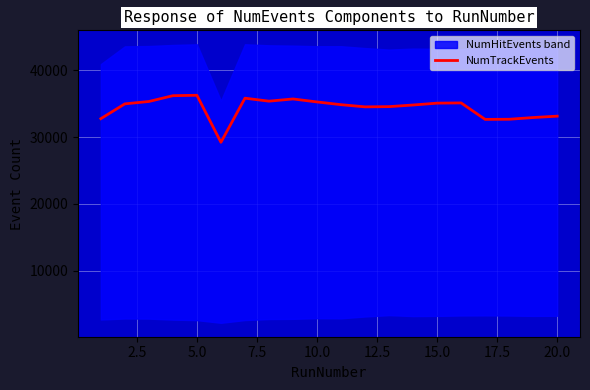

The value of NumTrackEvents at 10.0 is 47055. True or false?

False